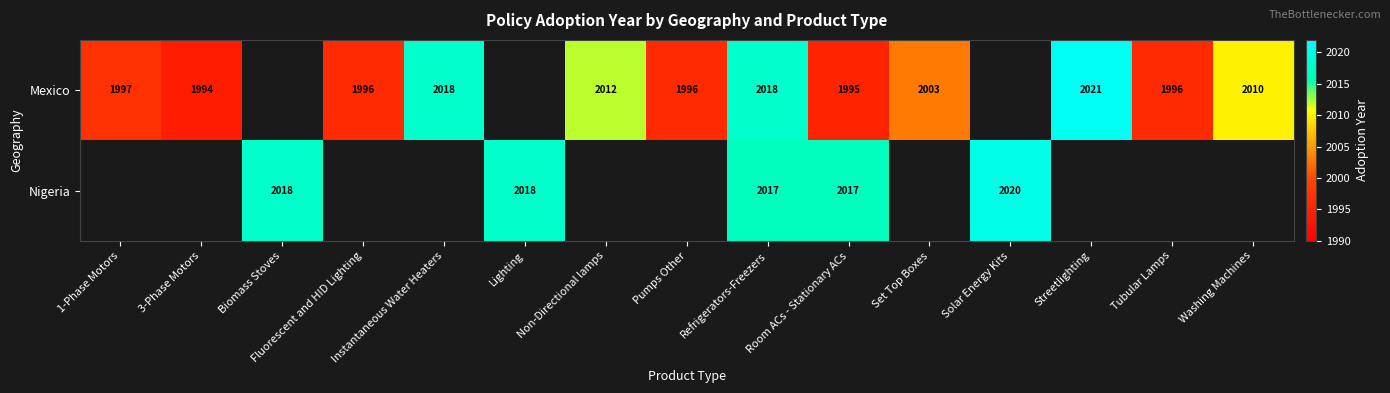

True or false: Mexico has a value of 573 at Room ACs - Stationary ACs.

False